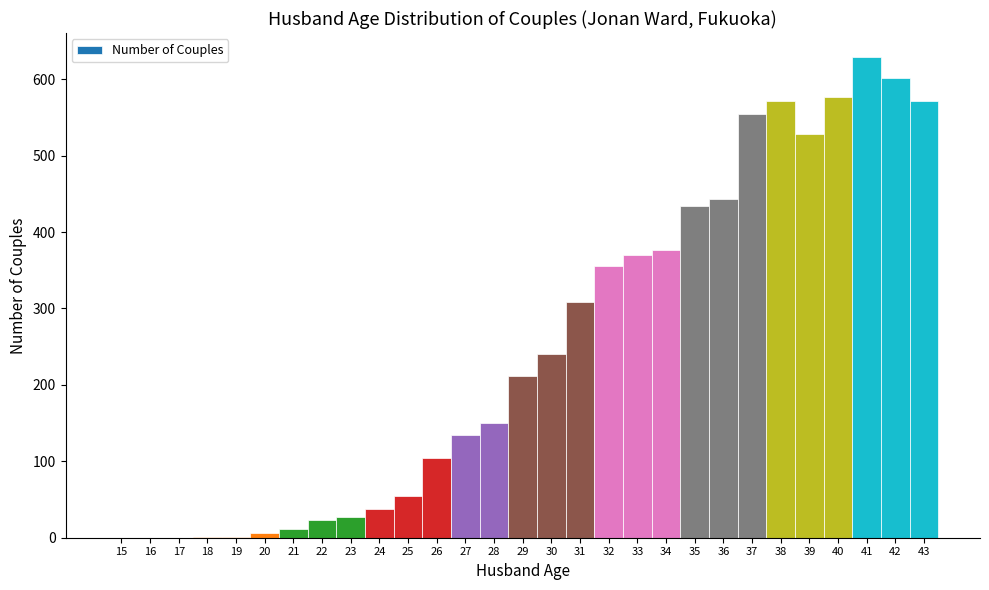

Reading left to right, transcribe this chart: for each bar, give the range it covers on the x-axis and its height. The values are not printed on the chart, so give them approximately, as read against the axis.

14.5 to 15.5: 0
15.5 to 16.5: 0
16.5 to 17.5: 0
17.5 to 18.5: under 10
18.5 to 19.5: under 10
19.5 to 20.5: under 10
20.5 to 21.5: 10
21.5 to 22.5: 20
22.5 to 23.5: 30
23.5 to 24.5: 40
24.5 to 25.5: 50
25.5 to 26.5: 100
26.5 to 27.5: 130
27.5 to 28.5: 150
28.5 to 29.5: 210
29.5 to 30.5: 240
30.5 to 31.5: 310
31.5 to 32.5: 360
32.5 to 33.5: 370
33.5 to 34.5: 380
34.5 to 35.5: 430
35.5 to 36.5: 440
36.5 to 37.5: 560
37.5 to 38.5: 570
38.5 to 39.5: 530
39.5 to 40.5: 580
40.5 to 41.5: 630
41.5 to 42.5: 600
42.5 to 43.5: 570